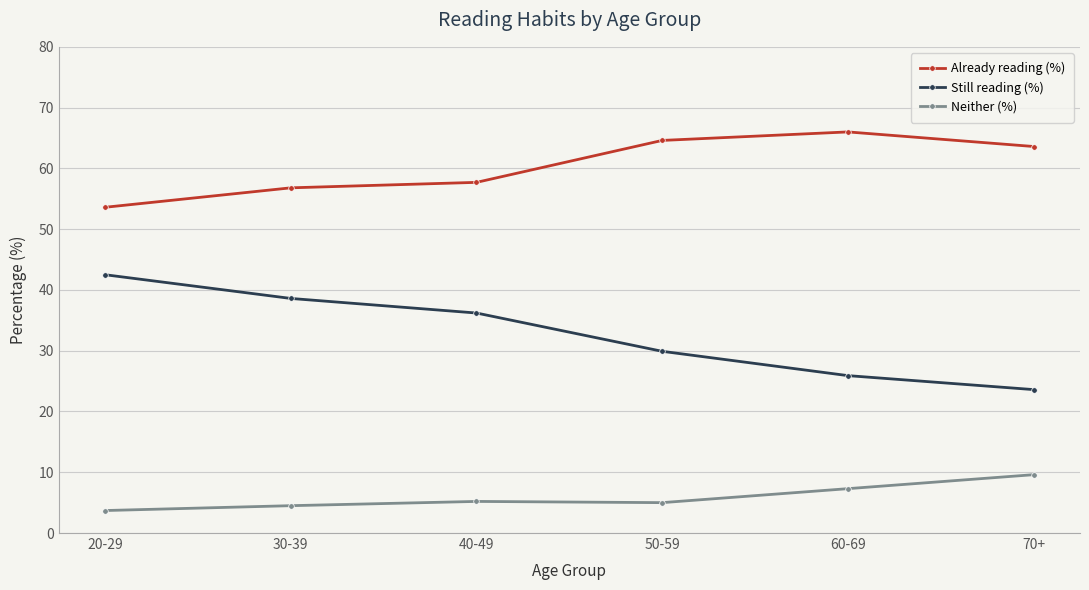

Count the number of data series in this chart.

3